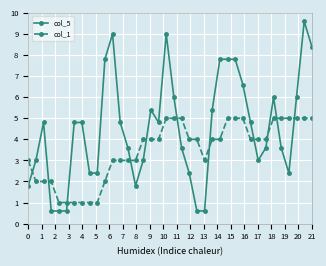

What is the sum of all col_5 values?

171.0